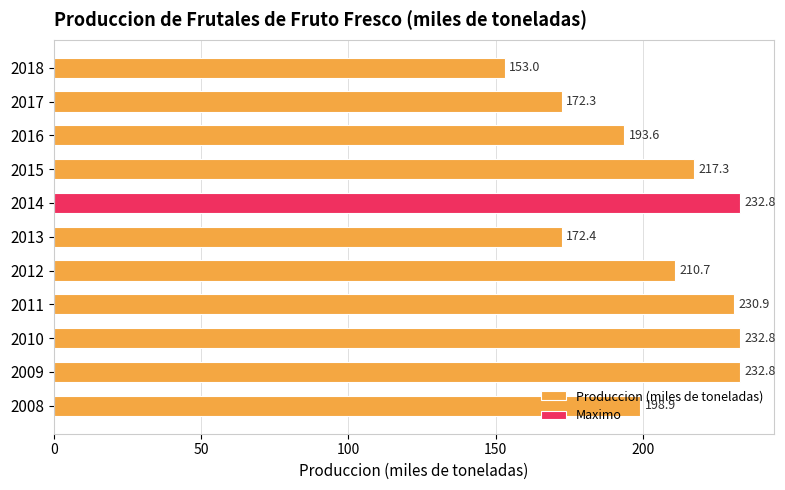

What is the greatest value displayed?

232.8